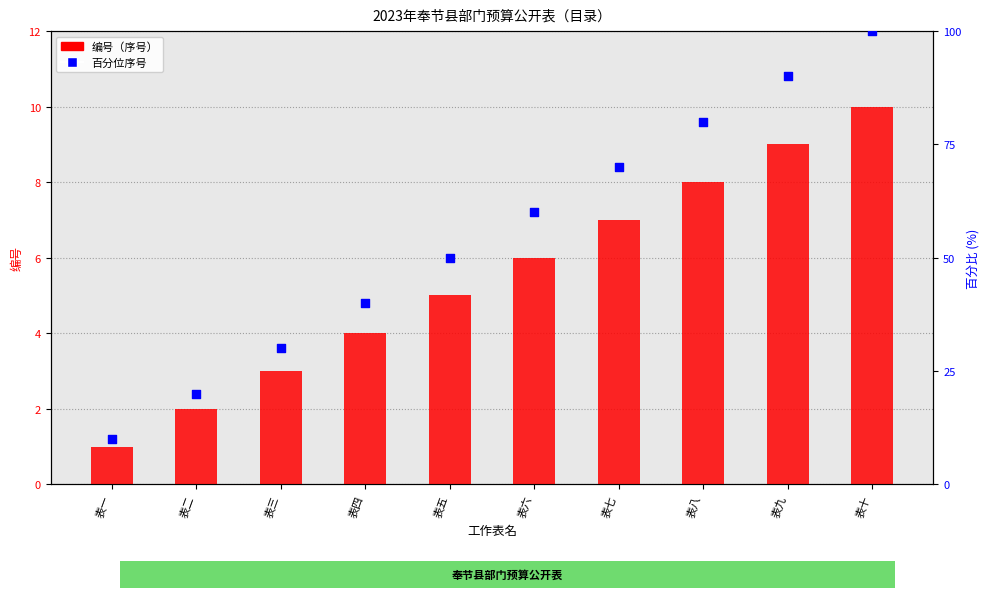

What is the total value across all series at 表八?

88